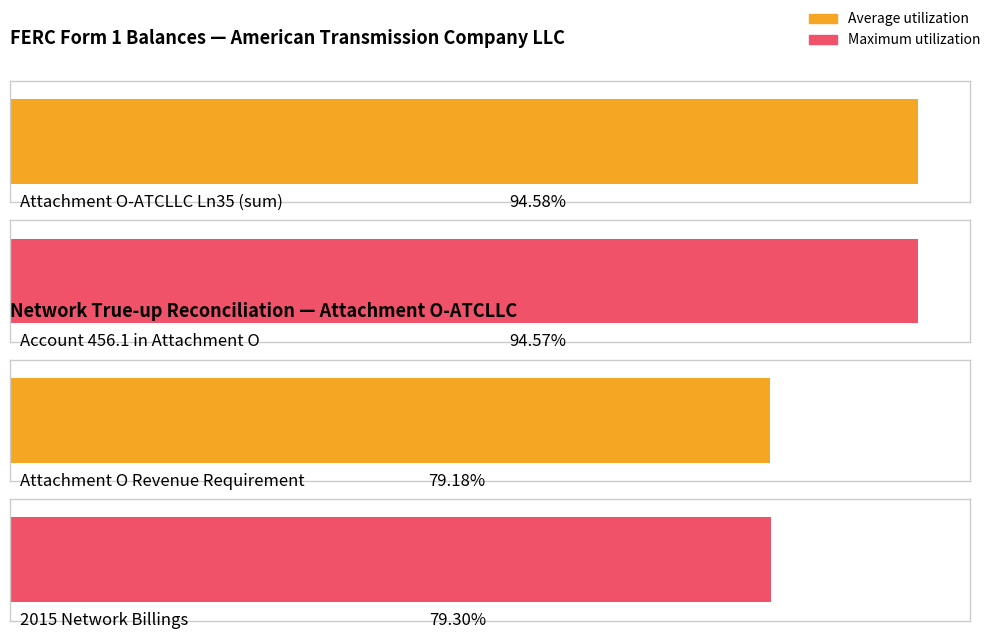

How many bars are there in total?

4